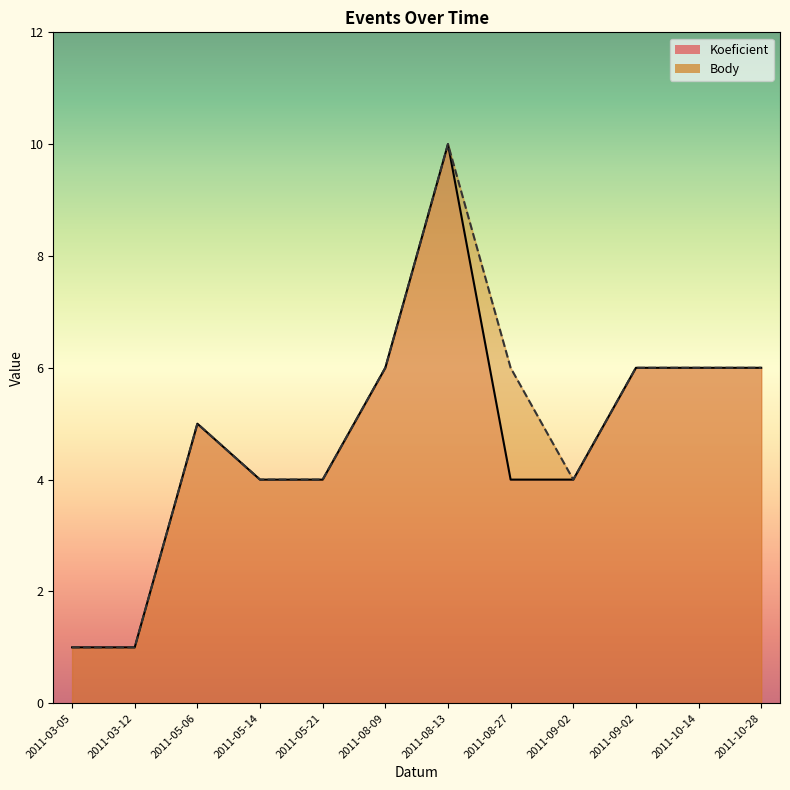

What value does the Body series have at 2011-09-02?

6